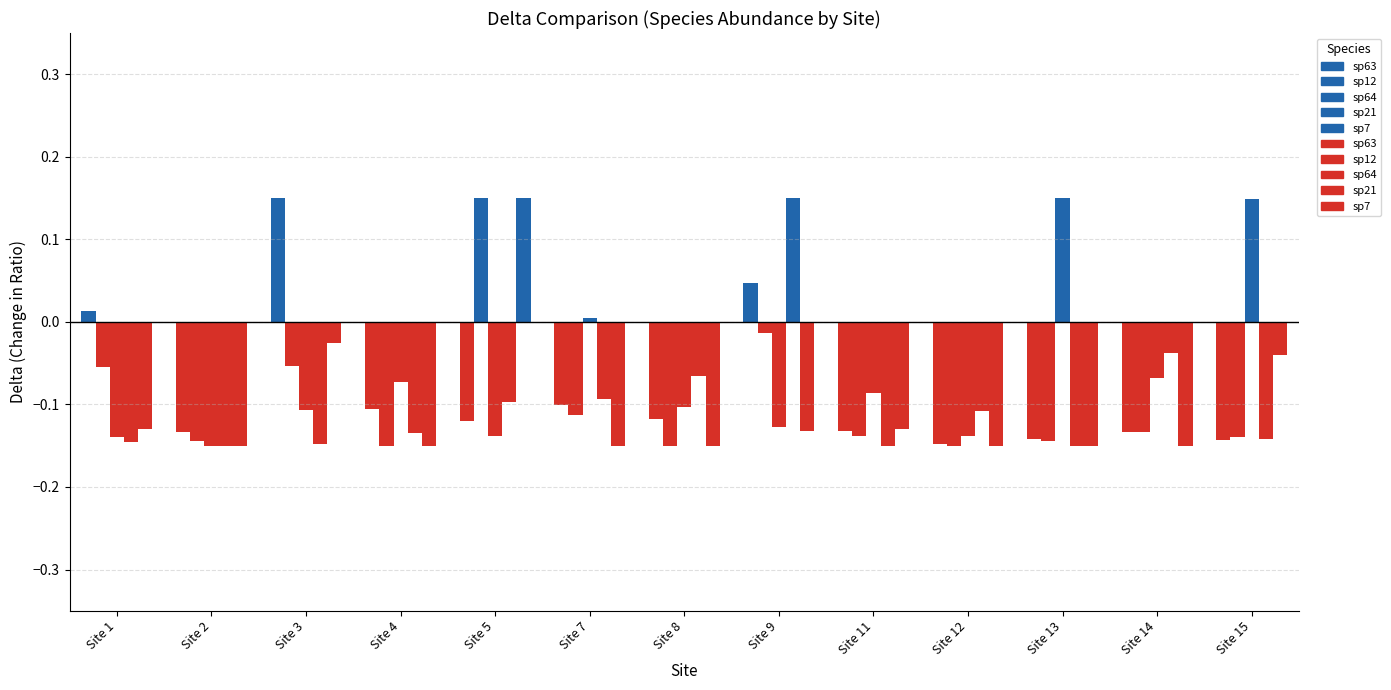

What is the sum of the sp64 values at Site 7 and Site 1?

-0.1